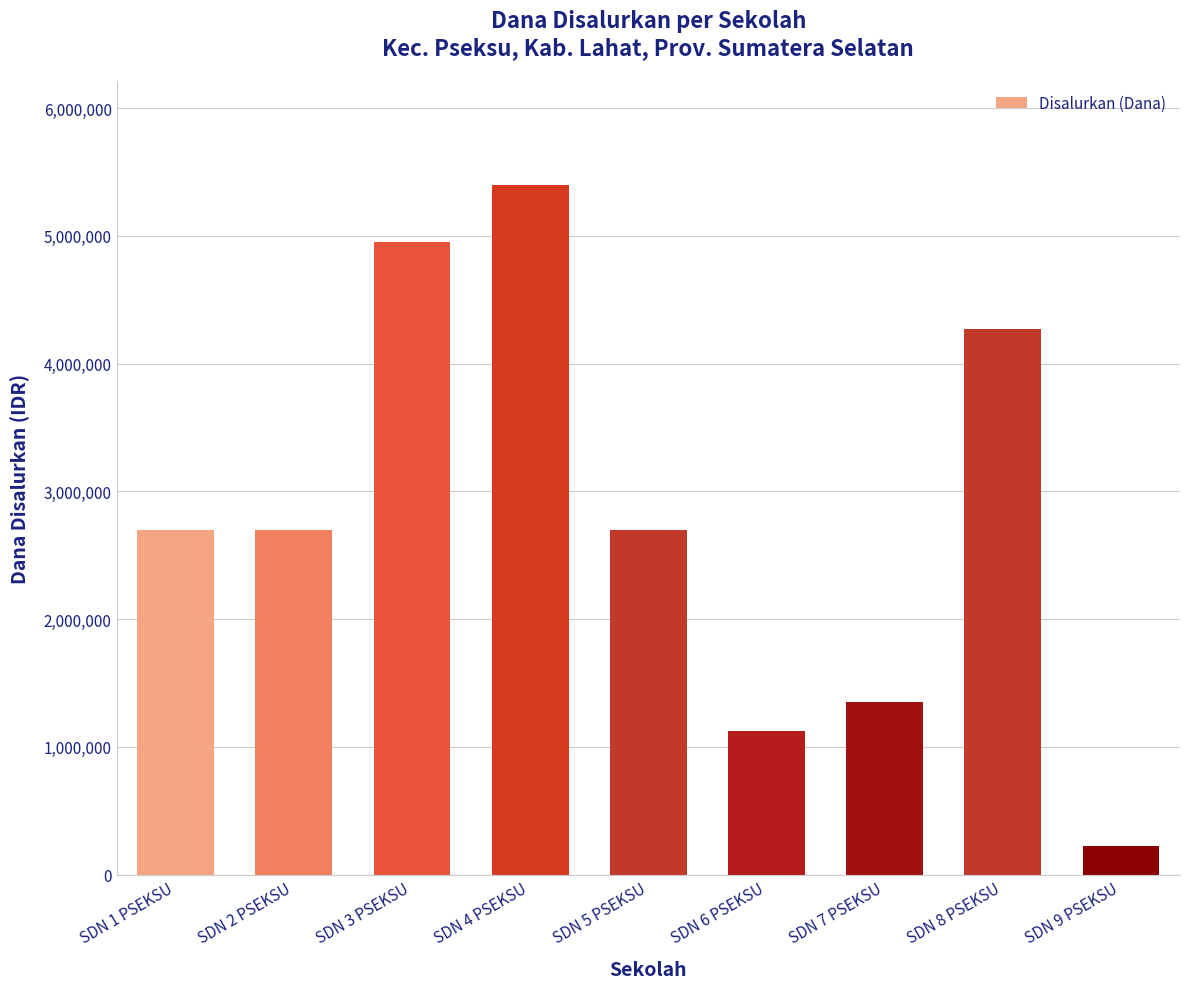

Reading left to right, transcribe all the data shown in this chart.

SDN 1 PSEKSU=2700000	SDN 2 PSEKSU=2700000	SDN 3 PSEKSU=4950000	SDN 4 PSEKSU=5400000	SDN 5 PSEKSU=2700000	SDN 6 PSEKSU=1125000	SDN 7 PSEKSU=1350000	SDN 8 PSEKSU=4275000	SDN 9 PSEKSU=225000